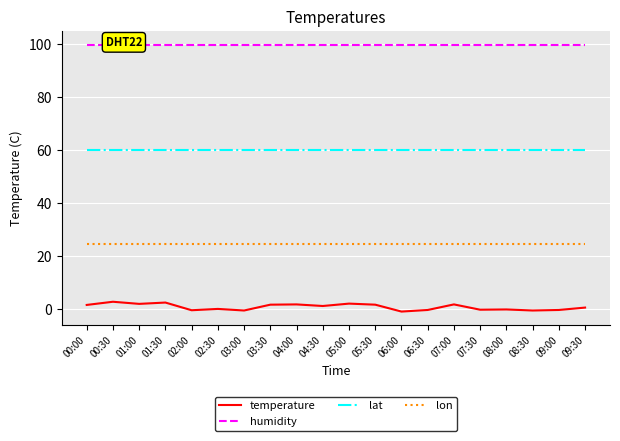

True or false: lat has more than 1 interior local peaks.

False